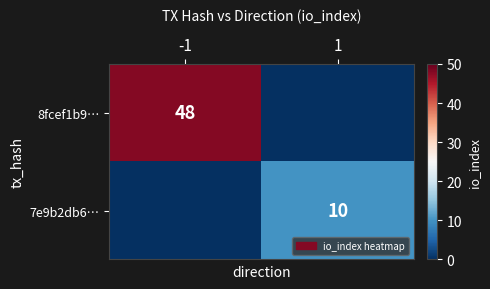

What is the difference between the highest and lowest values at -1?

48